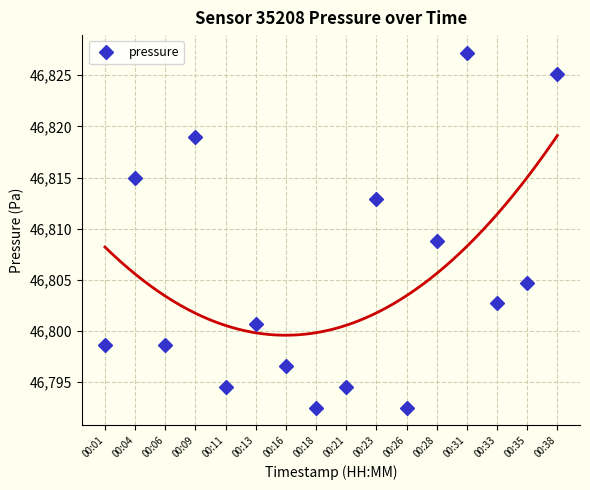

What is the approximate value at 00:11?

46794.5